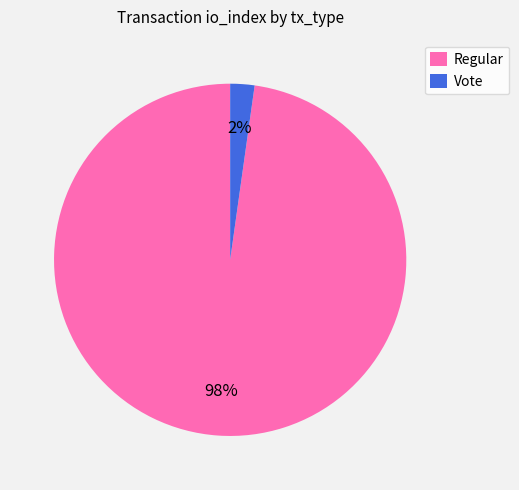

Which slice is the smallest?

Vote